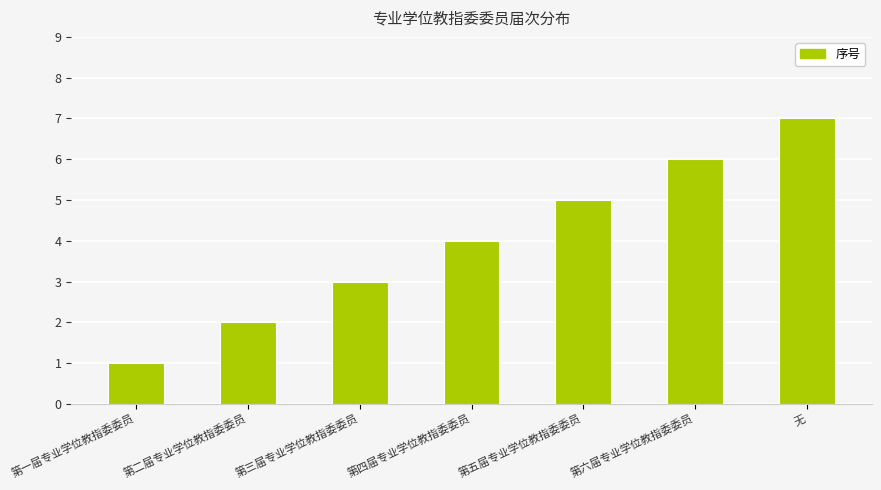

Reading right to left, what are all the values shown in this chart?

无=7	第六届专业学位教指委委员=6	第五届专业学位教指委委员=5	第四届专业学位教指委委员=4	第三届专业学位教指委委员=3	第二届专业学位教指委委员=2	第一届专业学位教指委委员=1